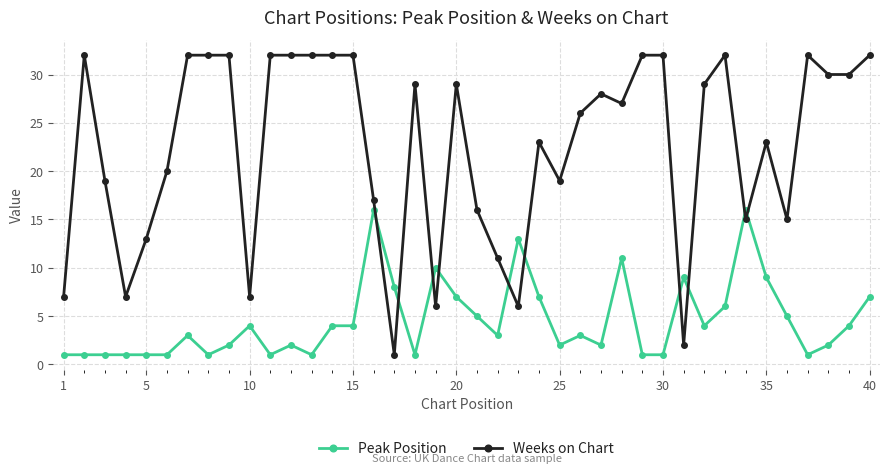

True or false: Peak Position has more than 1 interior local peaks.

True